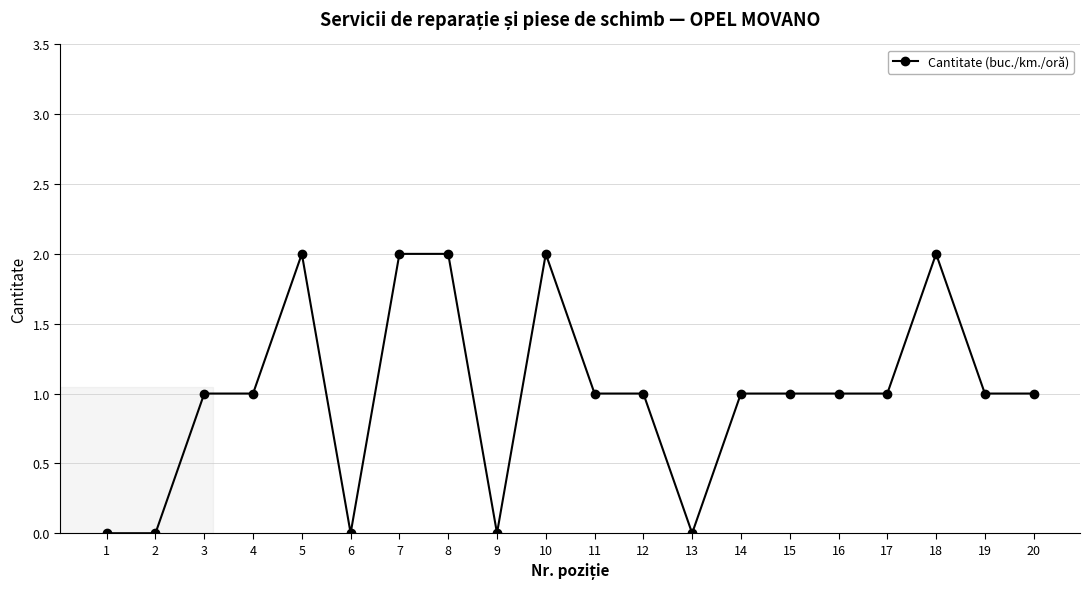

What is the sum of all values?

20